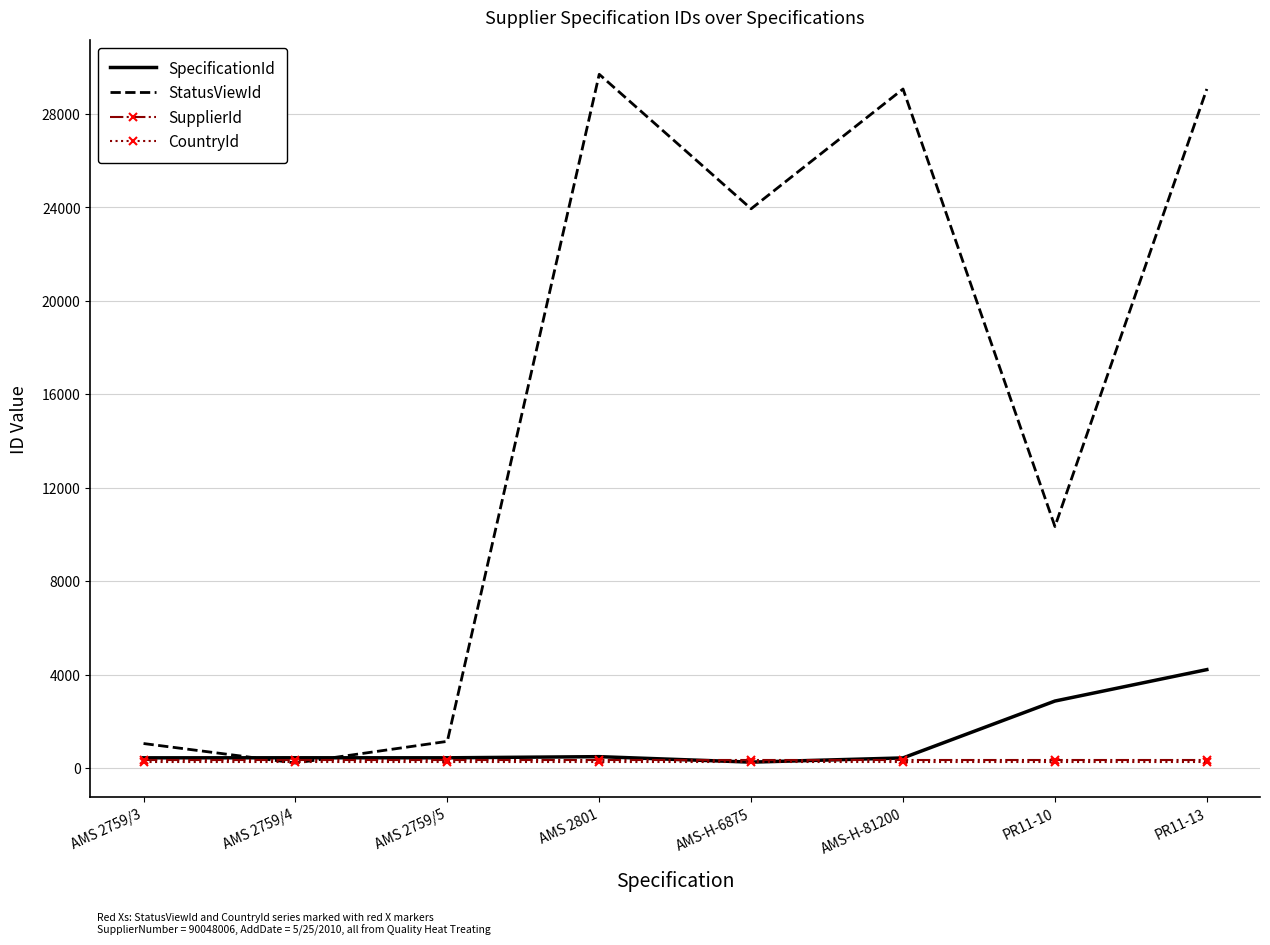

At which label does SpecificationId reach its peak?

PR11-13